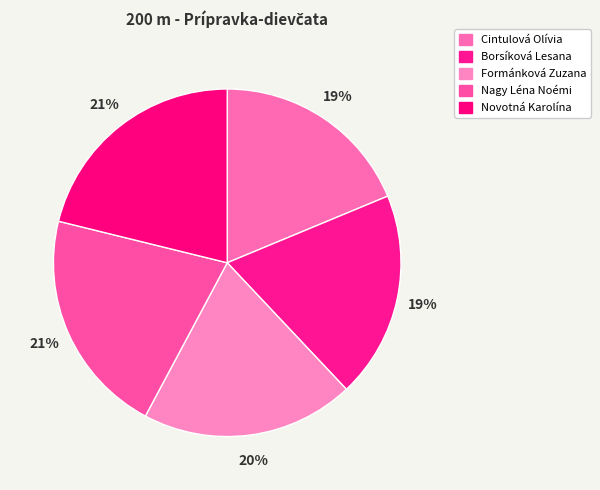

Approximately how many times larger is the value at Formánková Zuzana compared to Borsíková Lesana?

1.0